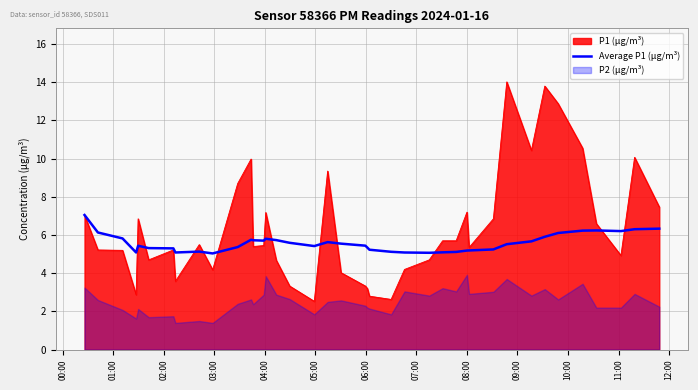

What is the highest value of the P1 (μg/m³) series?

14.0